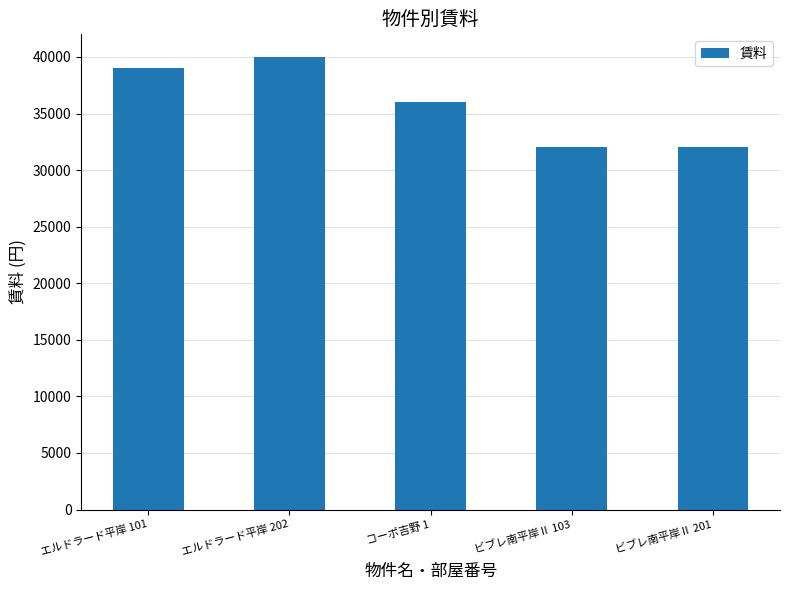

Which category has the highest value across all series?

エルドラード平岸 202